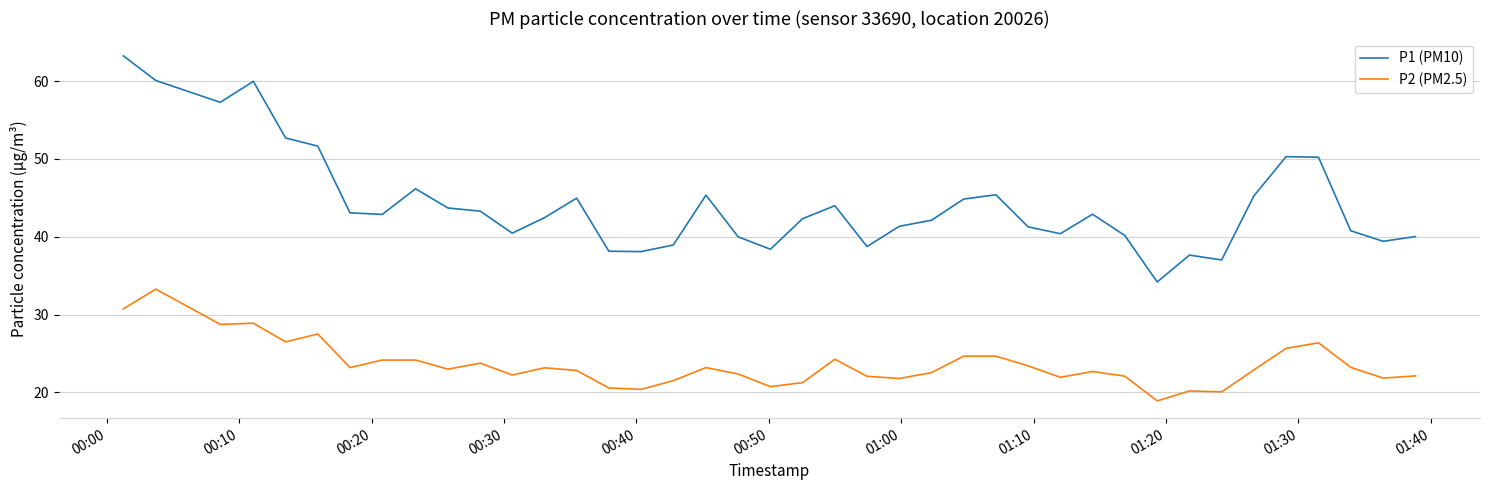

Which series has the largest total across all categories?

P1 (PM10)